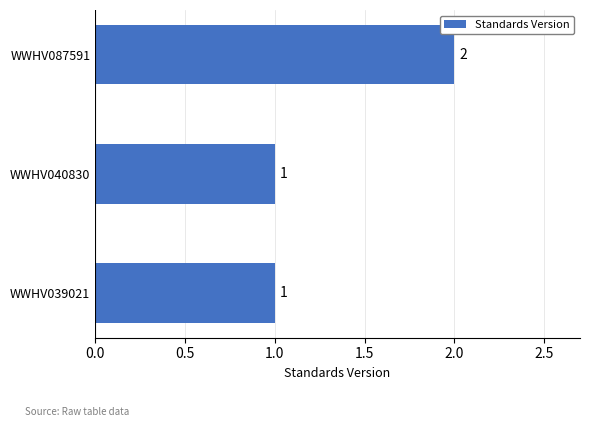

True or false: the data shows 2 at WWHV087591.

True